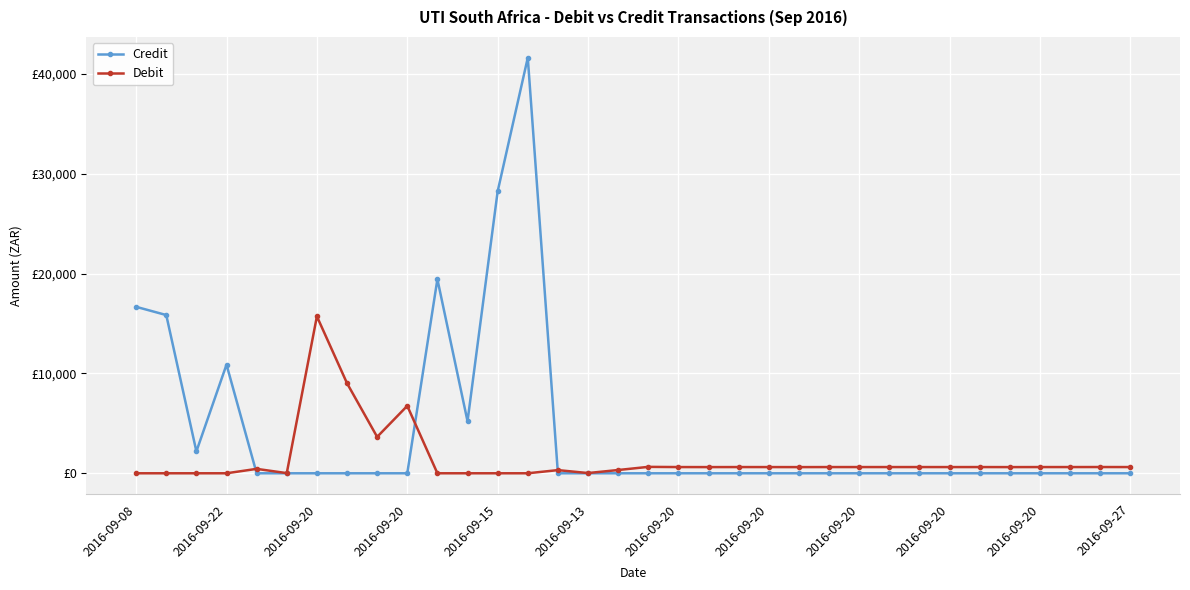

Is this an area chart (filled region under the line)?

No